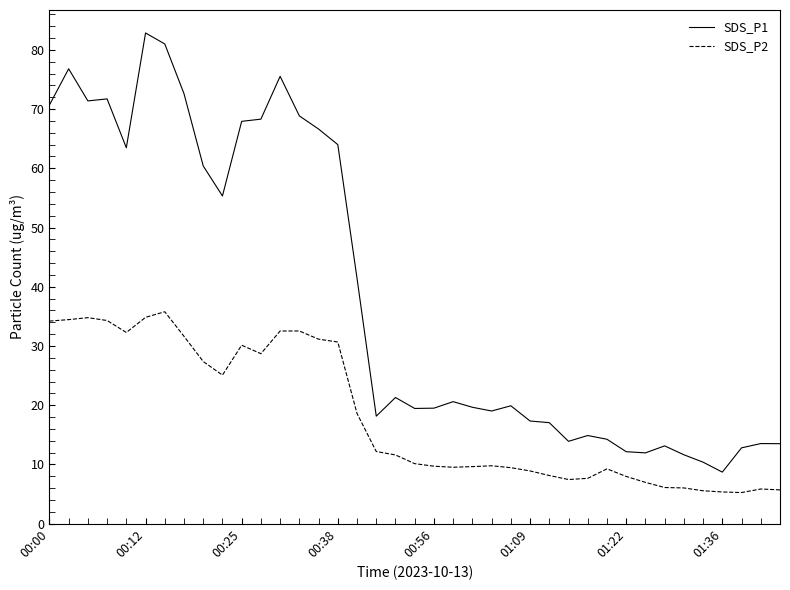

True or false: SDS_P1 and SDS_P2 cross at least once.

False